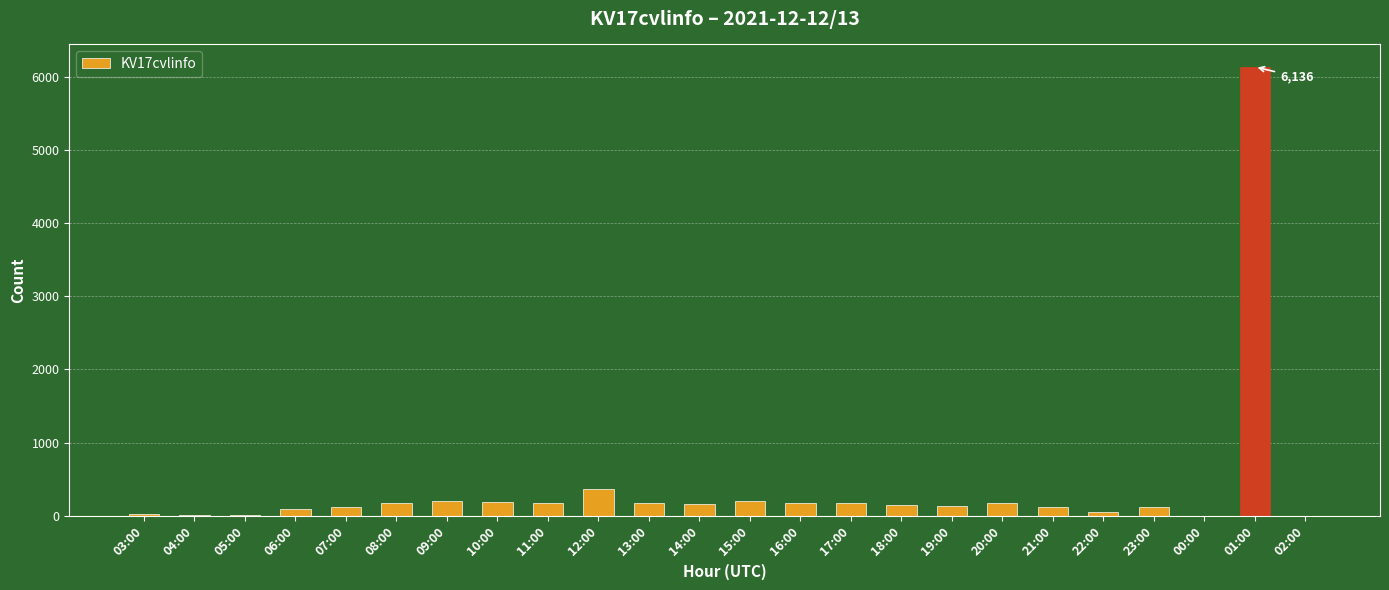

What is the maximum value shown in the chart?

6136